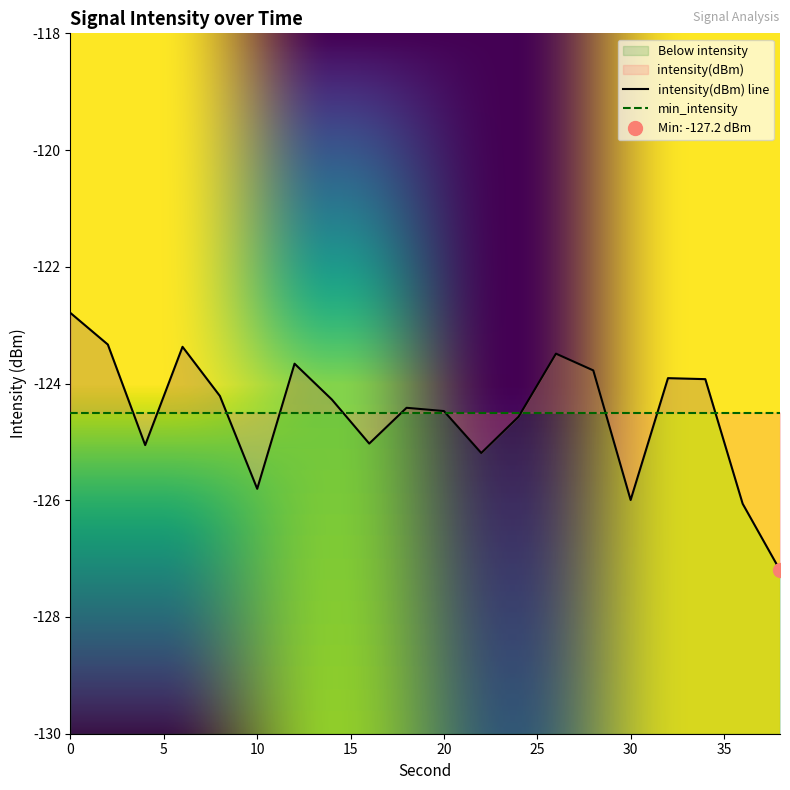

At which category does the data reach its first local valley?

4